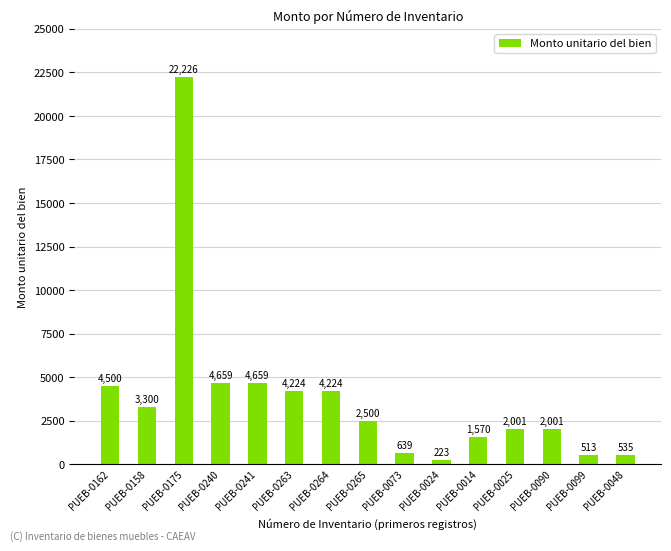

Which has a higher value, PUEB-0090 or PUEB-0073?

PUEB-0090